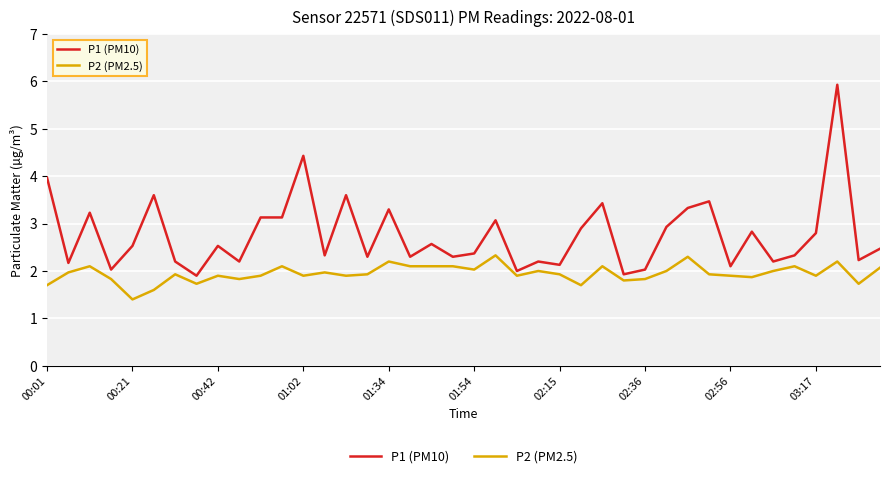

True or false: P2 (PM2.5) and P1 (PM10) intersect in this chart.

False